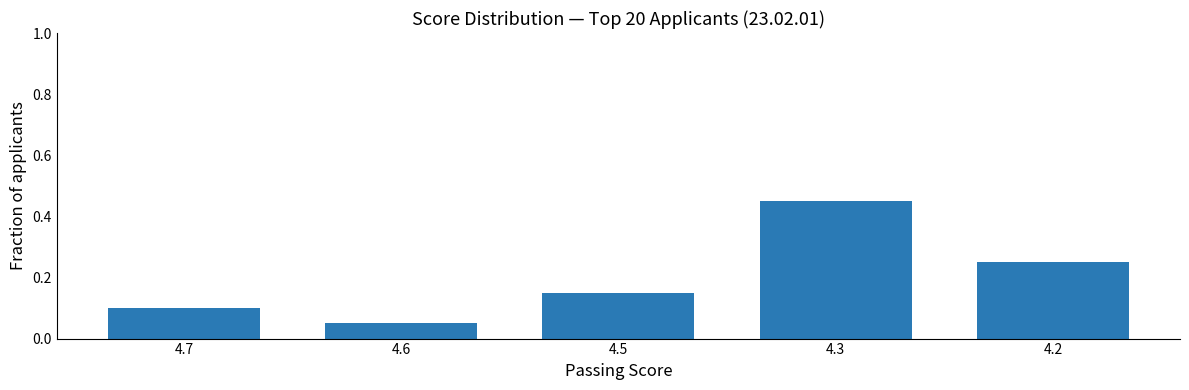

List the labels in order of value, smallest first.

4.6, 4.7, 4.5, 4.2, 4.3